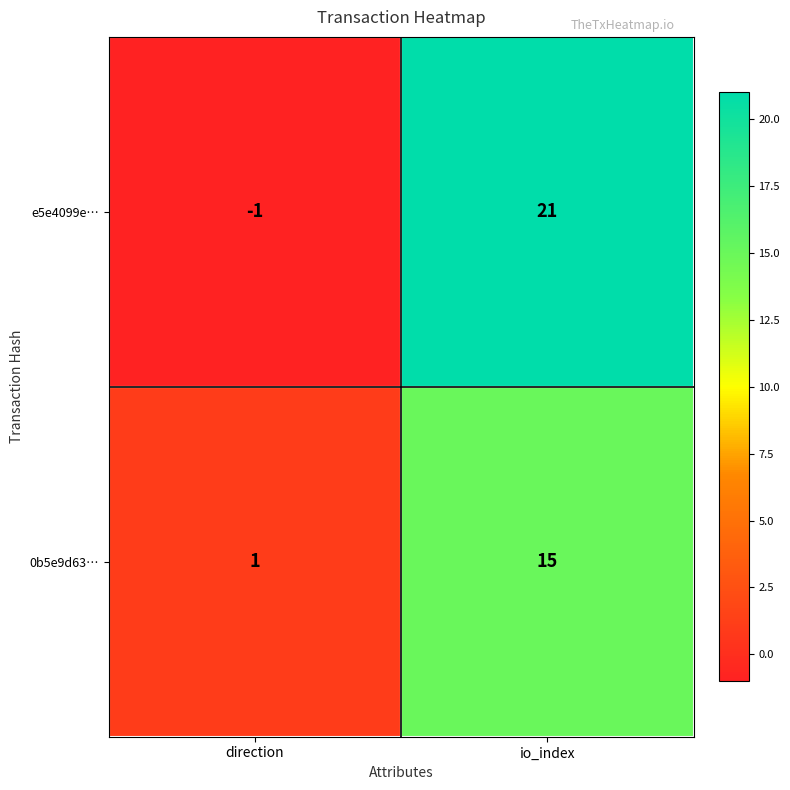

Reading left to right, list all the values displayed in this chart.

e5e4099e…: direction=-1	io_index=21
0b5e9d63…: direction=1	io_index=15